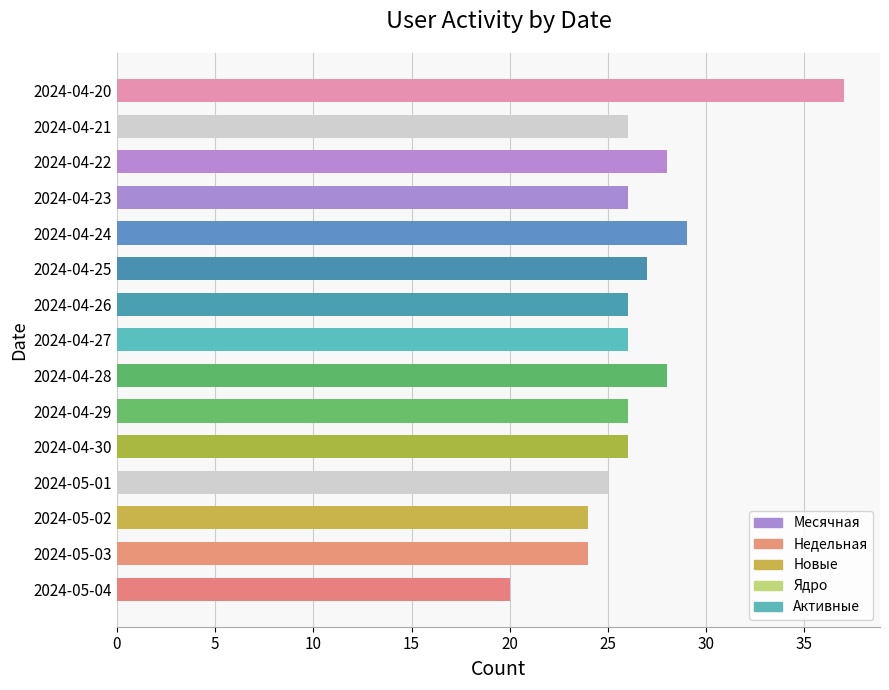

How many categories are shown in the chart?

15